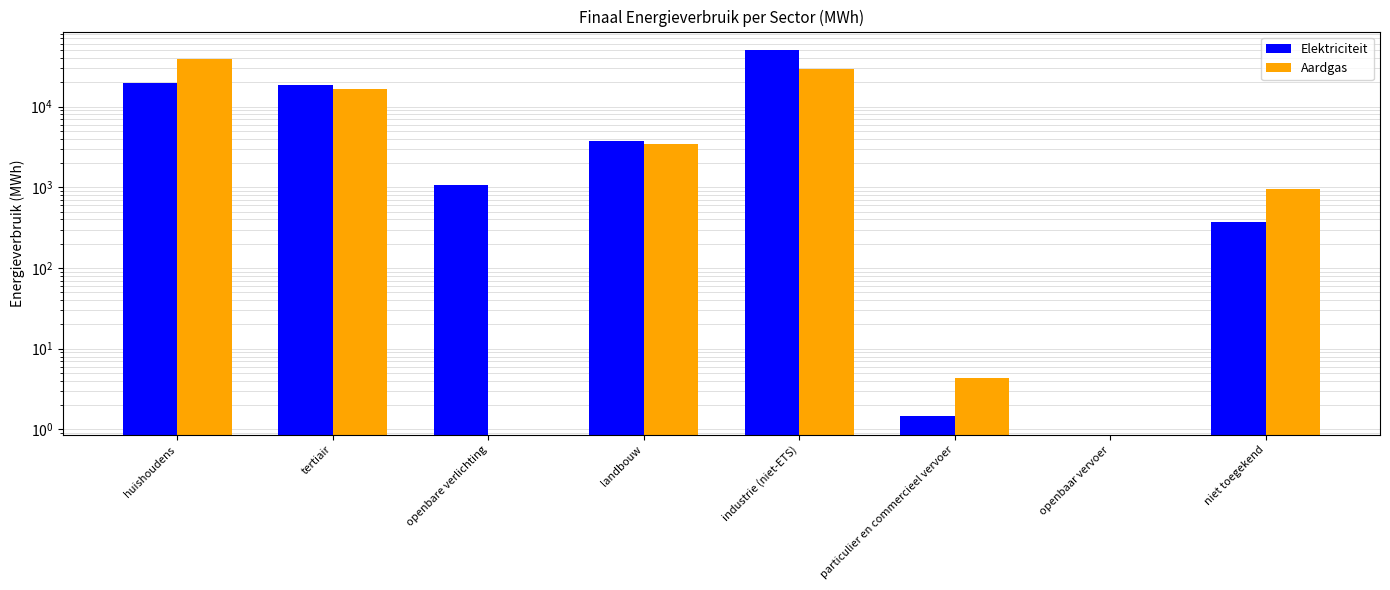

Which category has the lowest value in the Aardgas series?

openbare verlichting